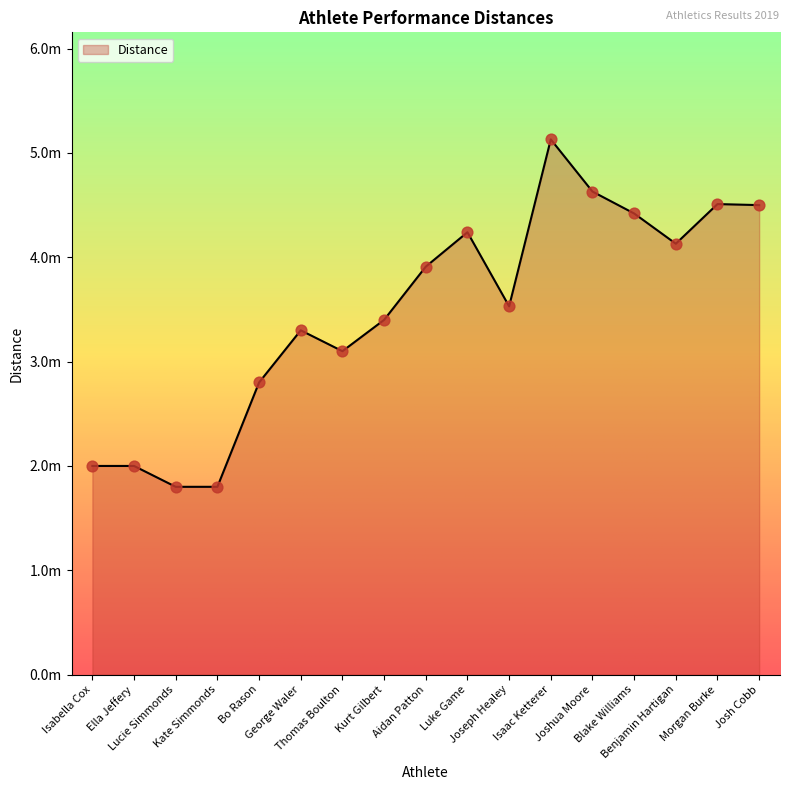

Between Isaac Ketterer and Luke Game, which is larger?

Isaac Ketterer